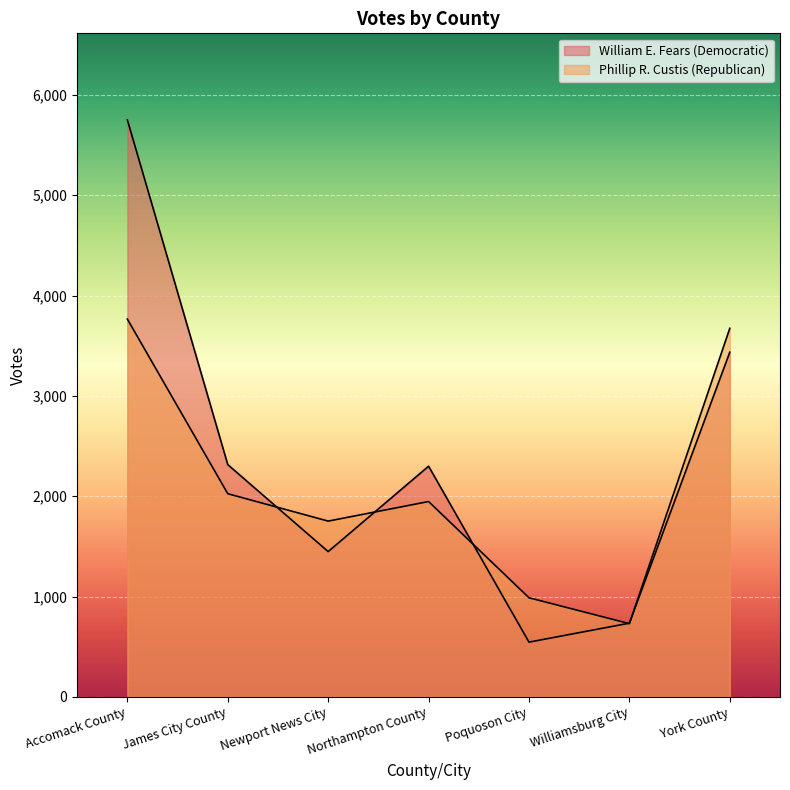

What is the value of the Phillip R. Custis (Republican) point at the 2nd from the left?

2025